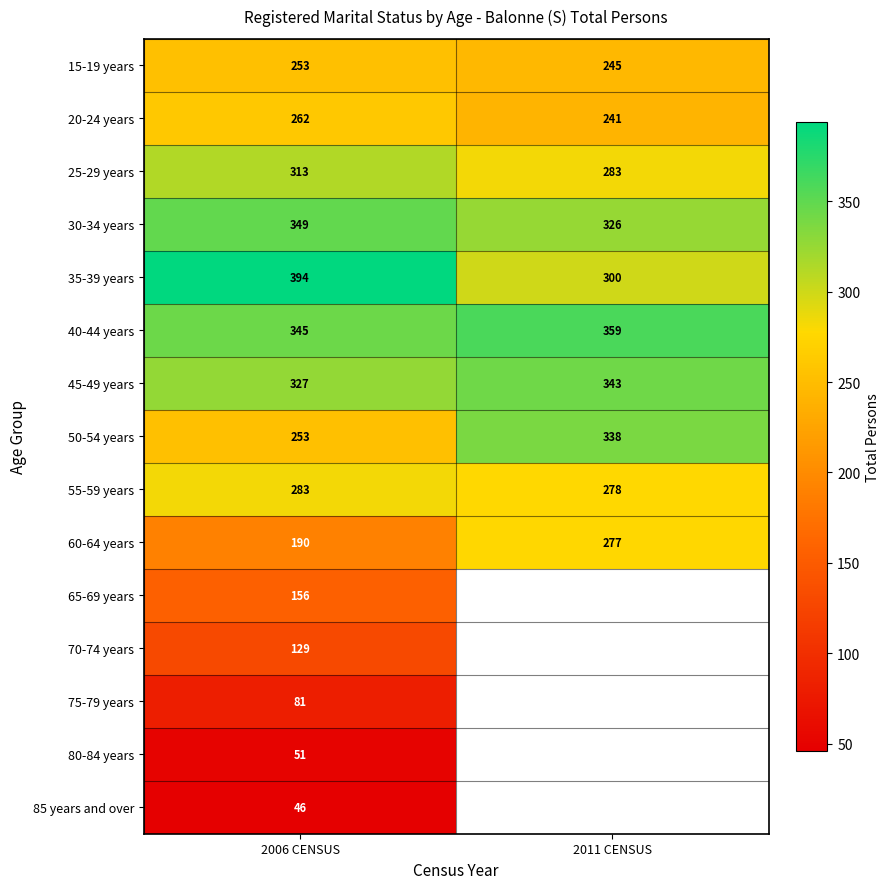

What value does the 50-54 years series have at 2006 CENSUS, to the nearest 5?

255